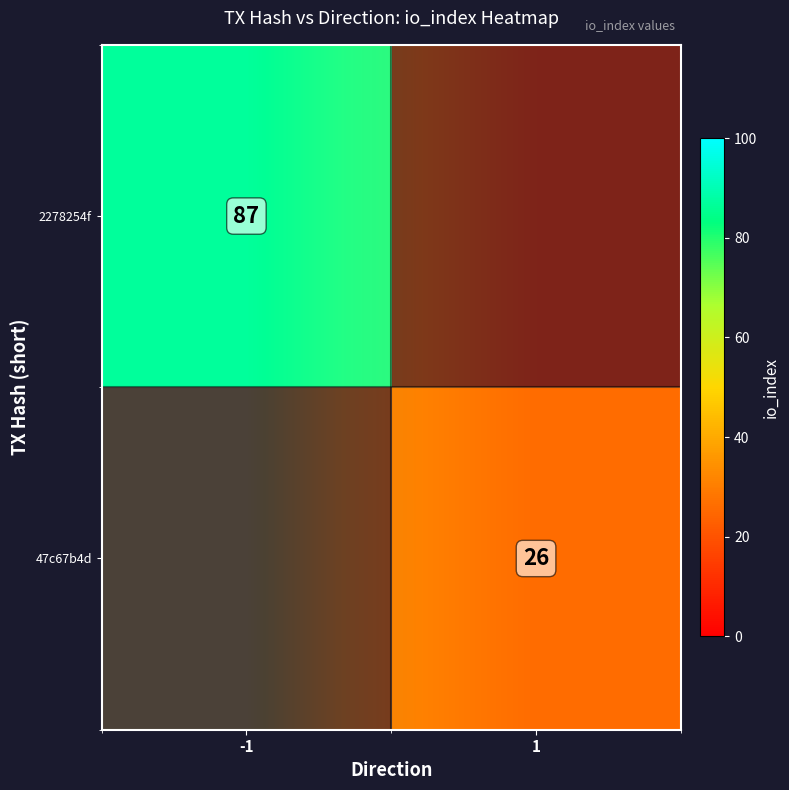

List the labels in order of 47c67b4d value, largest first.

-1, 1